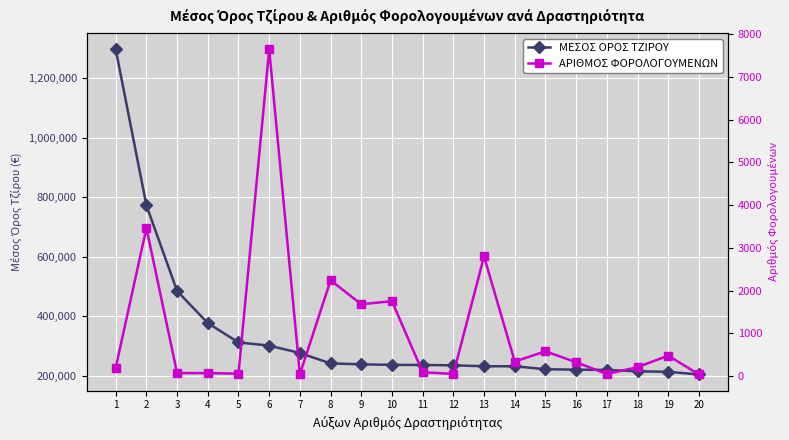

Where is ΑΡΙΘΜΟΣ ΦΟΡΟΛΟΓΟΥΜΕΝΩΝ nearest to the value 3841?

2